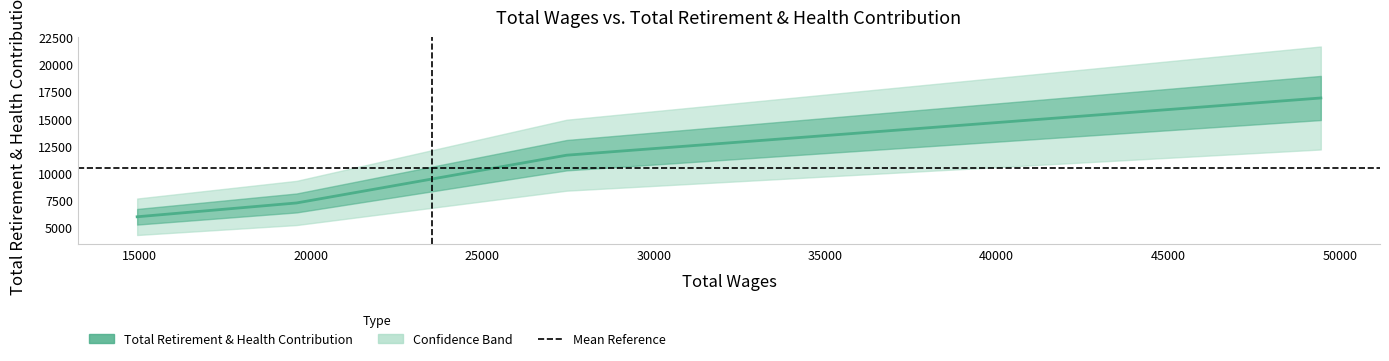

What is the difference between the values at 14943.0 and 49450.0?

10928